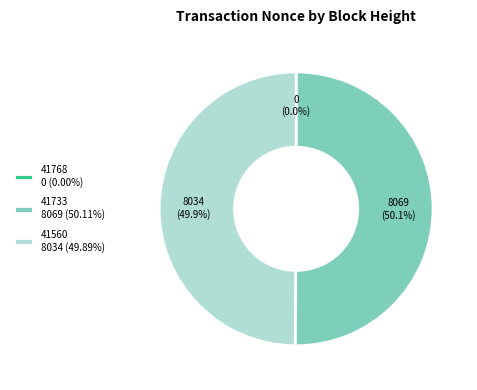

To the nearest percent, what percentage of the pie is 41733?

50%